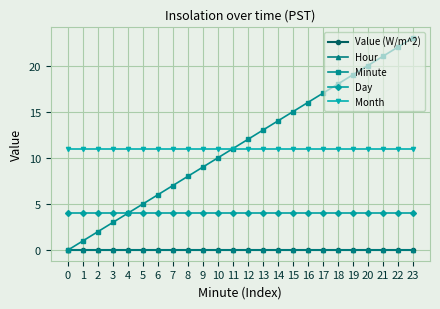

Reading left to right, extract all data points from this chart.

Value (W/m^2): 0	0	0	0	0	0	0	0	0	0	0	0	0	0	0	0	0	0	0	0	0	0	0	0
Hour: 0	0	0	0	0	0	0	0	0	0	0	0	0	0	0	0	0	0	0	0	0	0	0	0
Minute: 0	1	2	3	4	5	6	7	8	9	10	11	12	13	14	15	16	17	18	19	20	21	22	23
Day: 4	4	4	4	4	4	4	4	4	4	4	4	4	4	4	4	4	4	4	4	4	4	4	4
Month: 11	11	11	11	11	11	11	11	11	11	11	11	11	11	11	11	11	11	11	11	11	11	11	11